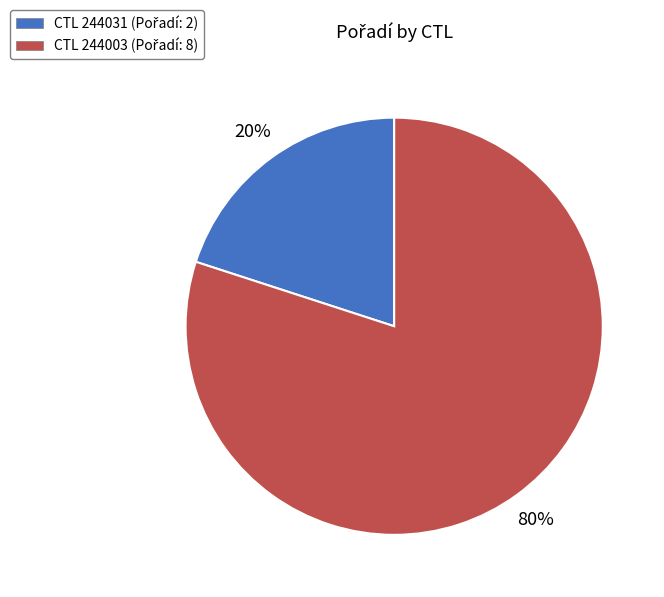

Is there any slice that represents more than half of the pie?

Yes